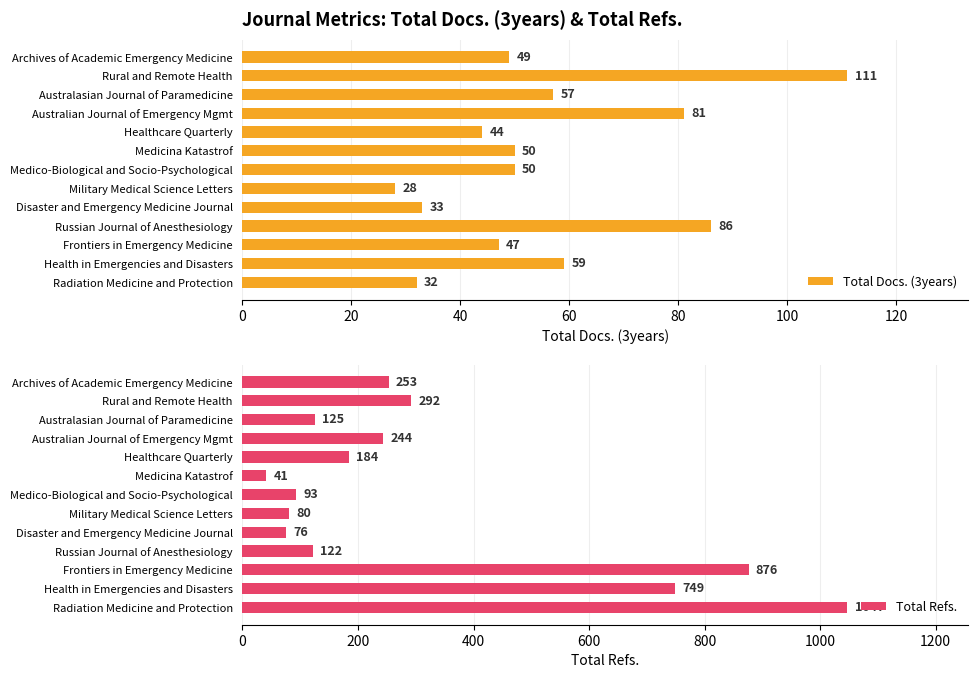

What is the difference between the Total Docs. (3years) values at Rural and Remote Health and Disaster and Emergency Medicine Journal?

78